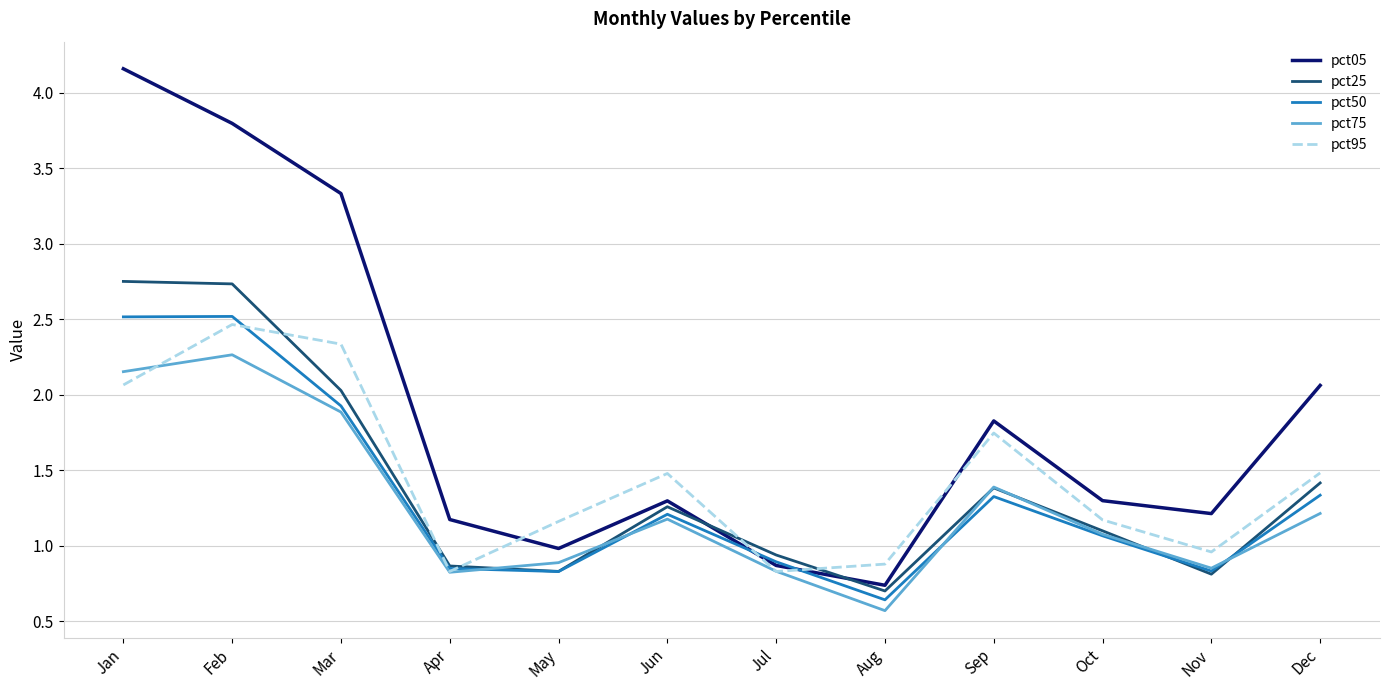

What is the sum of the pct50 values at Mar and Sep?

3.3